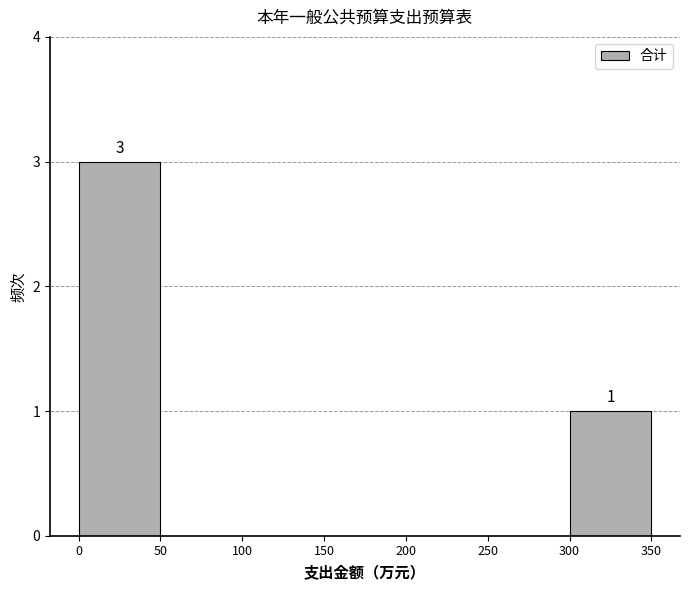

Over which range of the x-axis is the bar tallest?

0 to 50